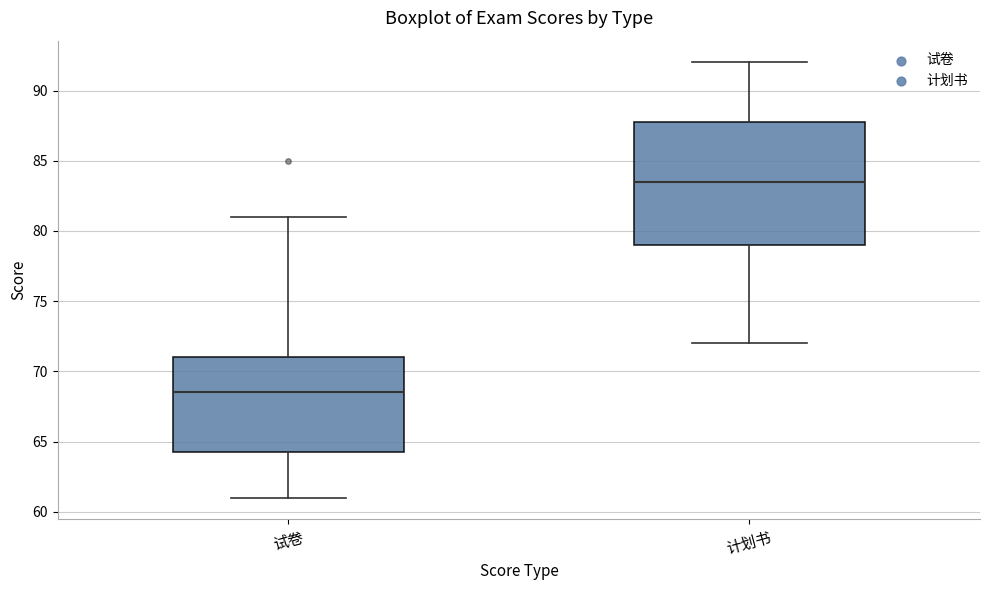

Where does the median line of the box for 试卷 sit on the y-axis? The values are not printed on the chart, so give them approximately, as read against the axis.

68.5